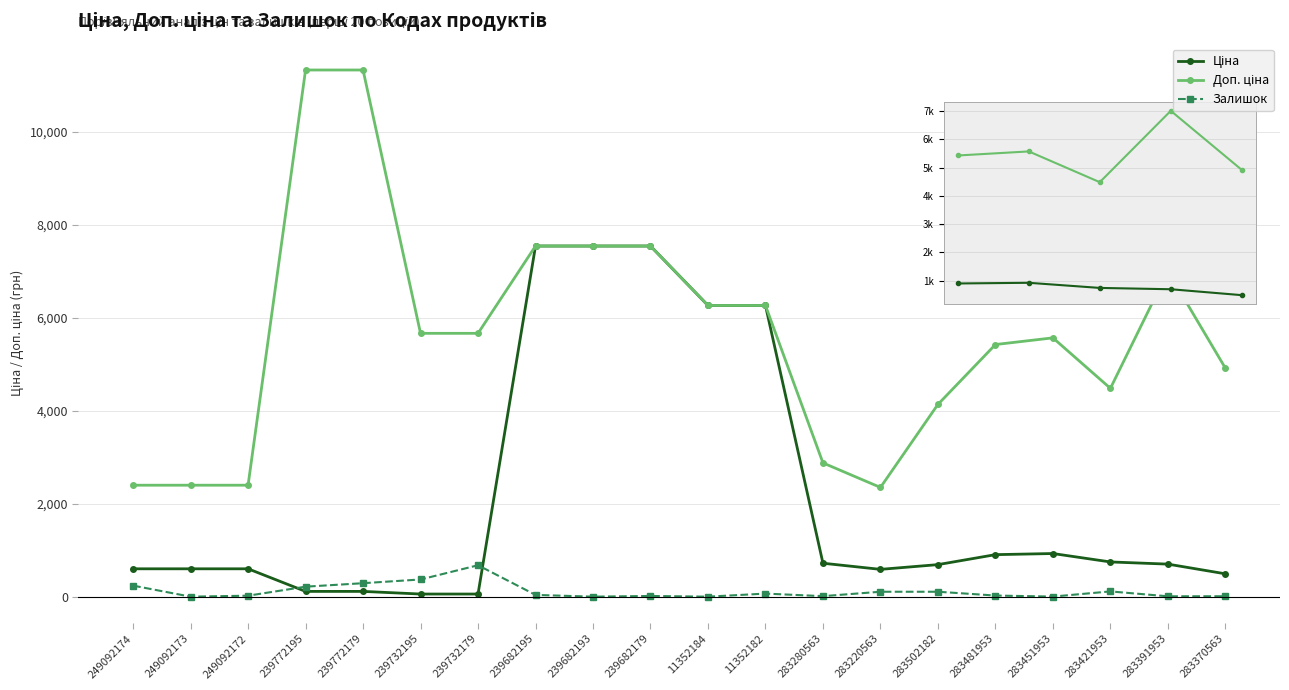

What is the maximum value shown in the chart?

11334.0